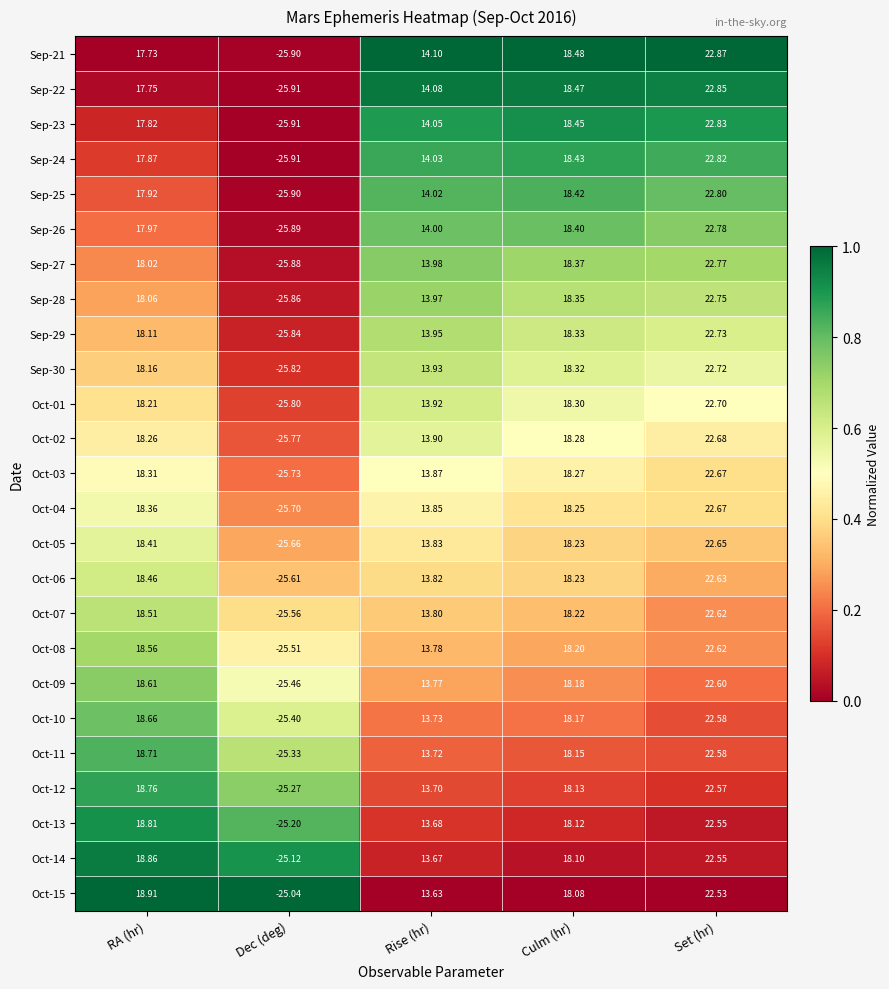

Which category has the highest value in the Sep-30 series?

Set (hr)